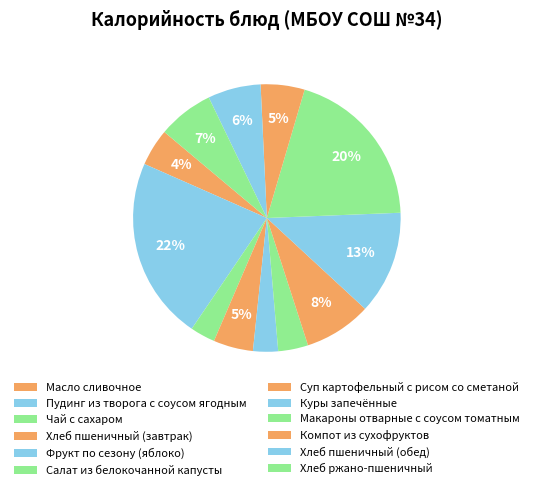

How many segments does this pie chart have?

12